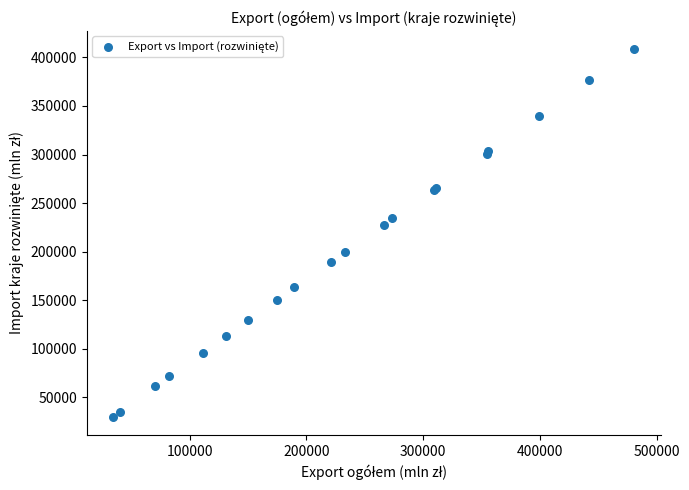

What Y value in the scatter plot is closest to 219106?

227219.1